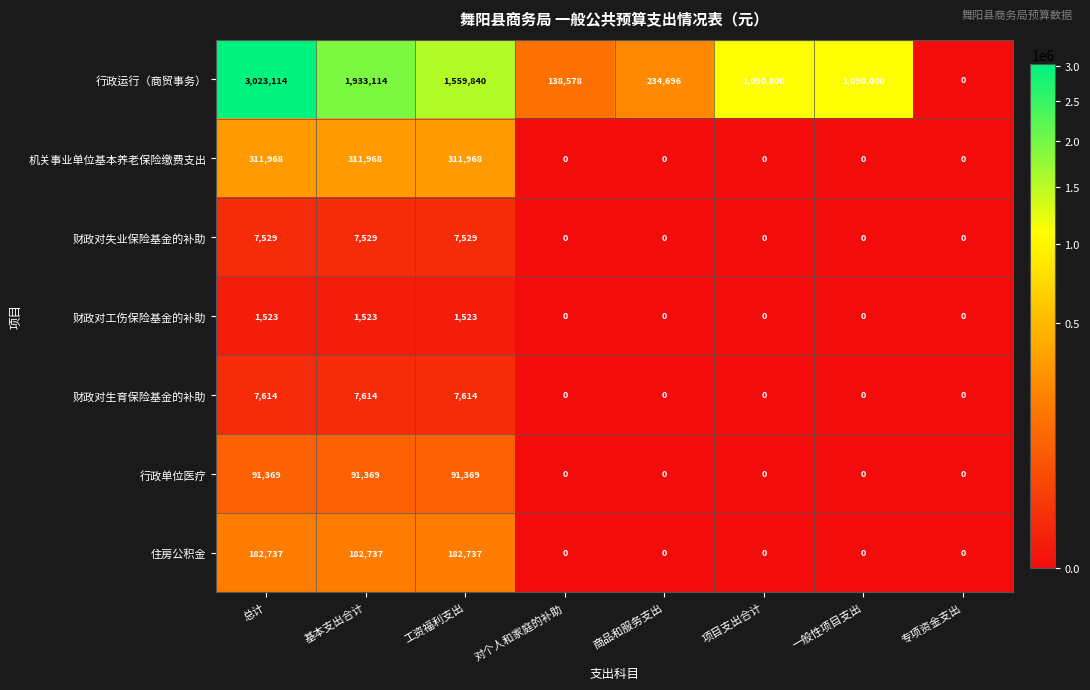

Count the number of data series in this chart.

7